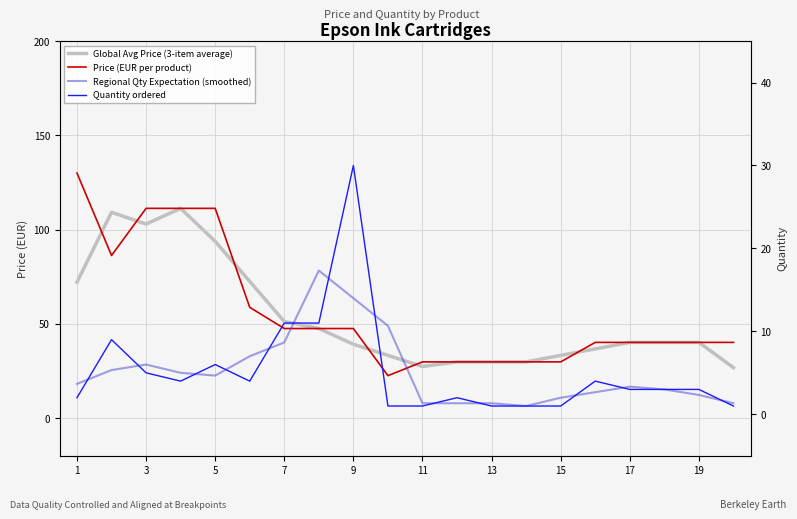

The Regional Qty Expectation (smoothed) series shows 3.3 at 17. True or false?

True